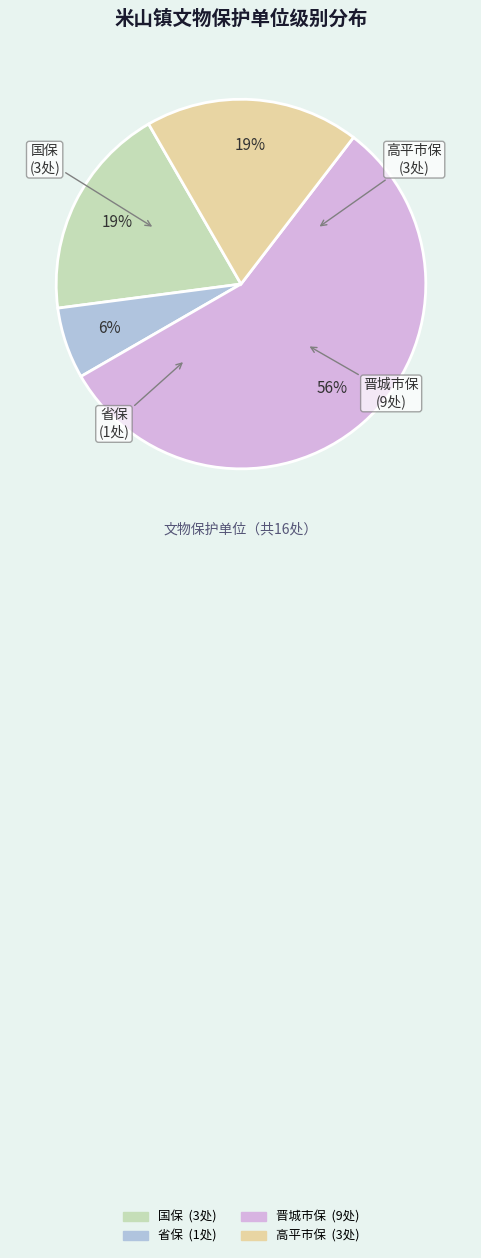

How many slices are in this pie chart?

4